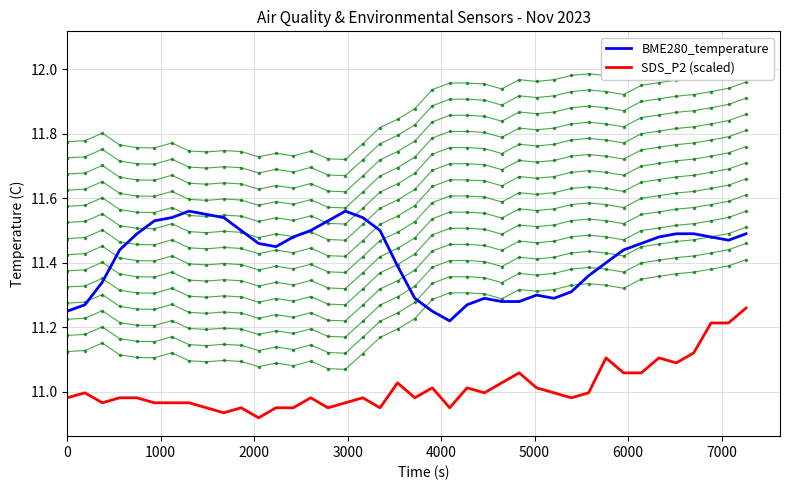

What is the difference between the maximum and minimum values in the BME280_temperature series?

0.3